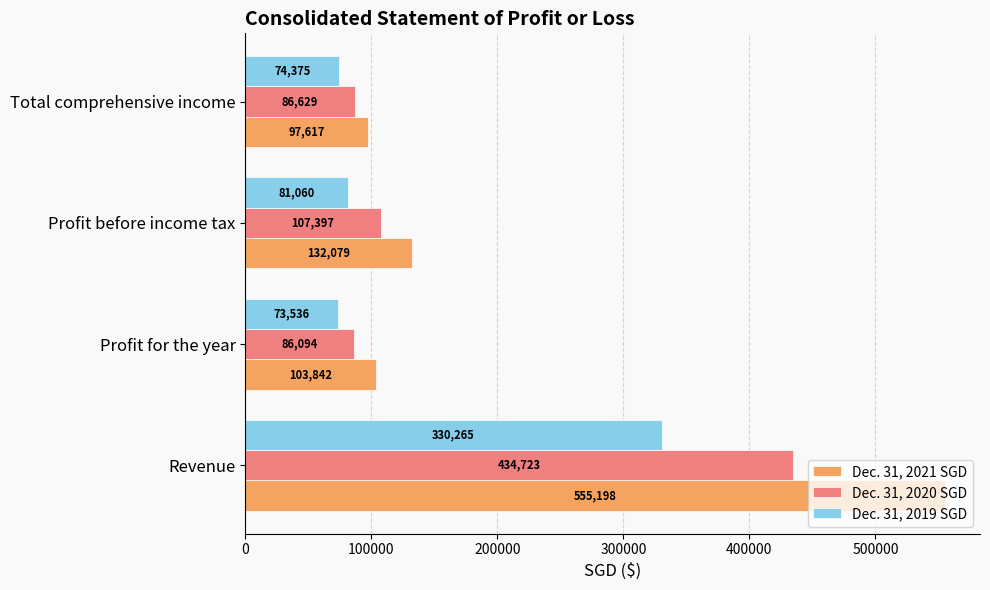

Which series changed the most between Revenue and Profit before income tax?

Dec. 31, 2021 SGD